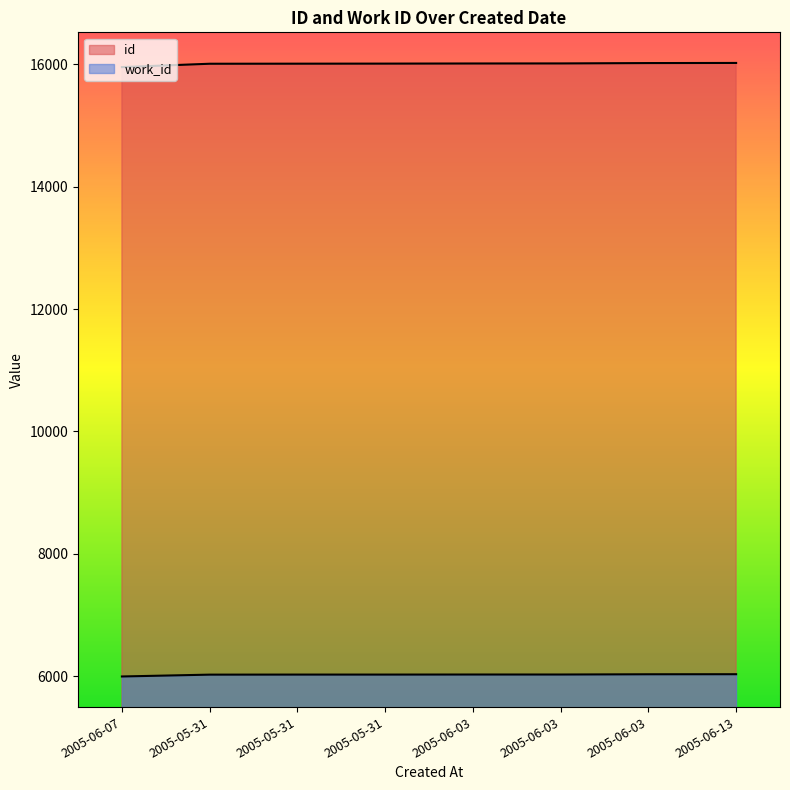

Where does the work_id series first go above 6030?

2005-06-03